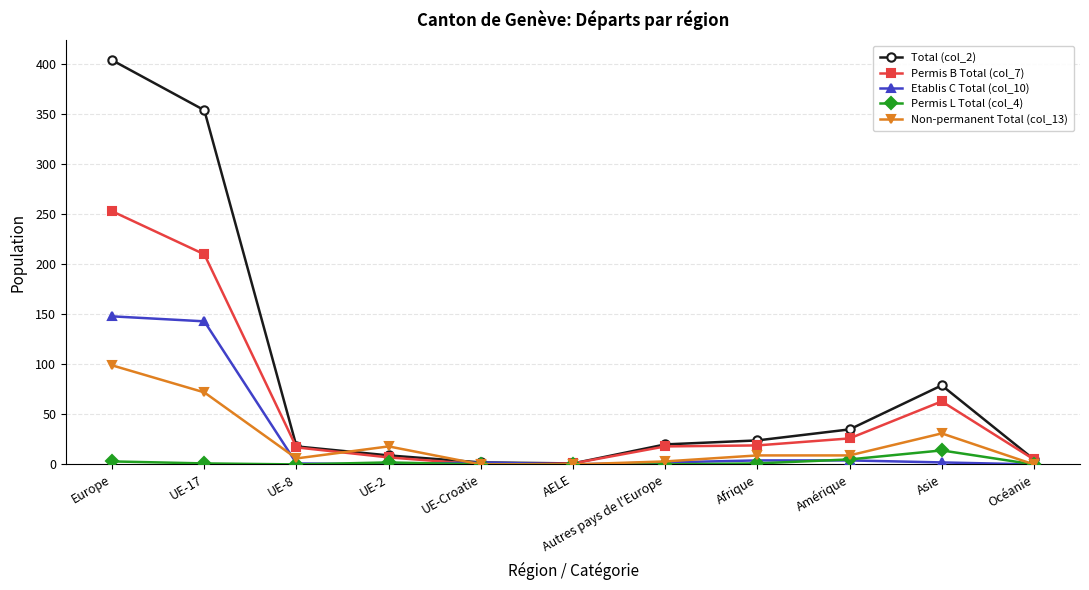

What is the greatest value displayed?

404